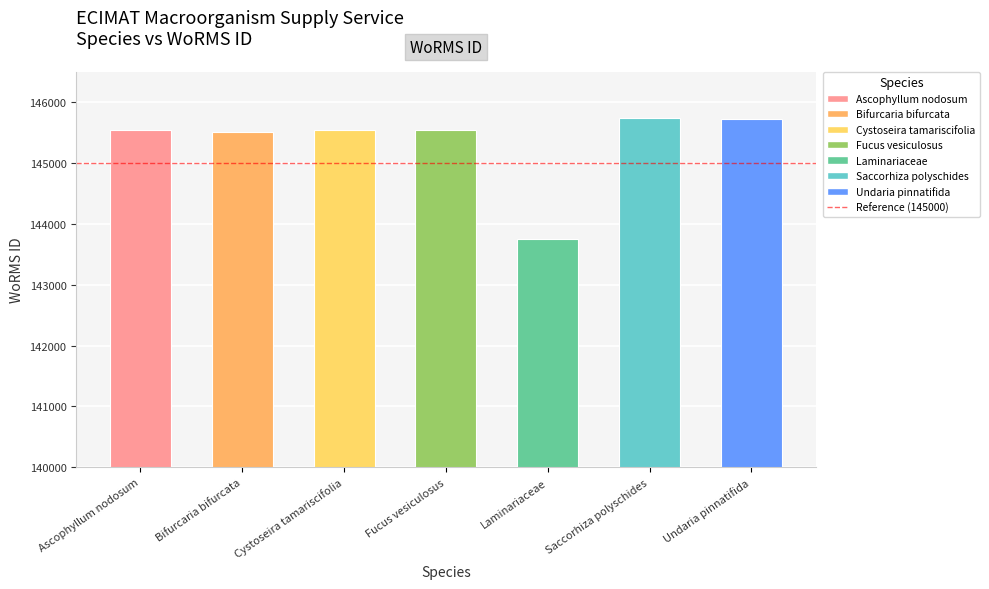

What value does the data have at Bifurcaria bifurcata?

145503